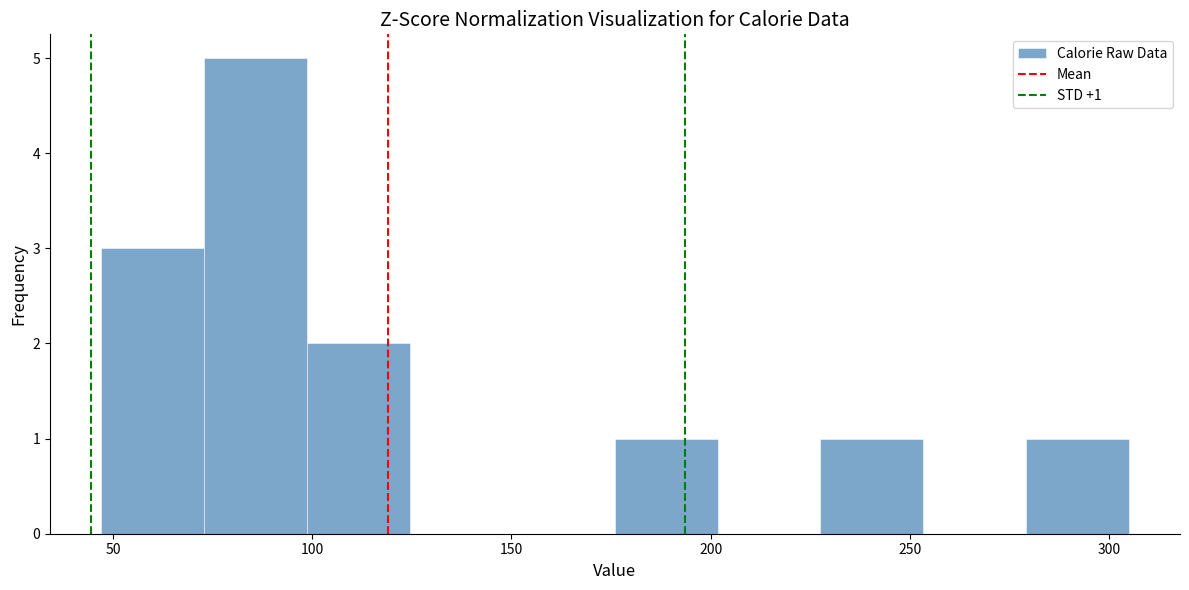

Over which range of the x-axis is the bar tallest?

75 to 100